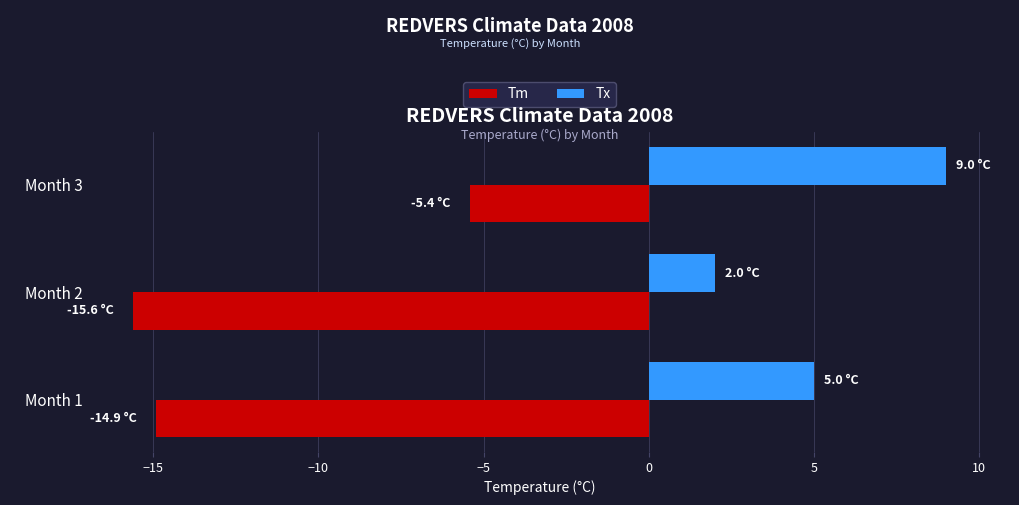

How many data points in Tx are less than 5?

1